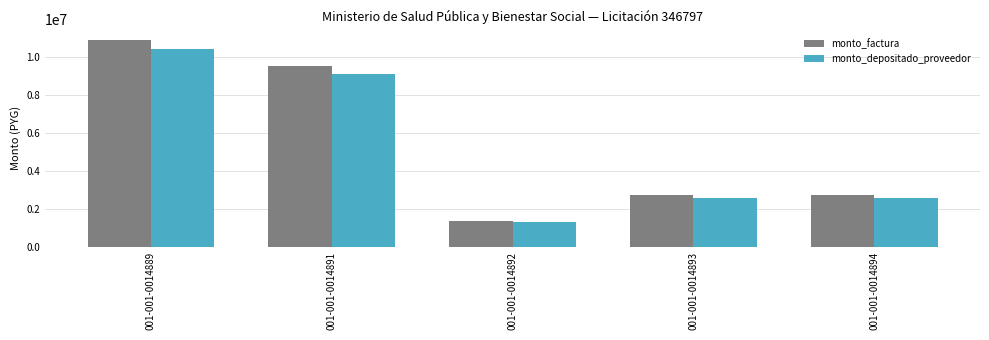

Rank the series at 001-001-0014894 from highest to lowest value.

monto_factura, monto_depositado_proveedor